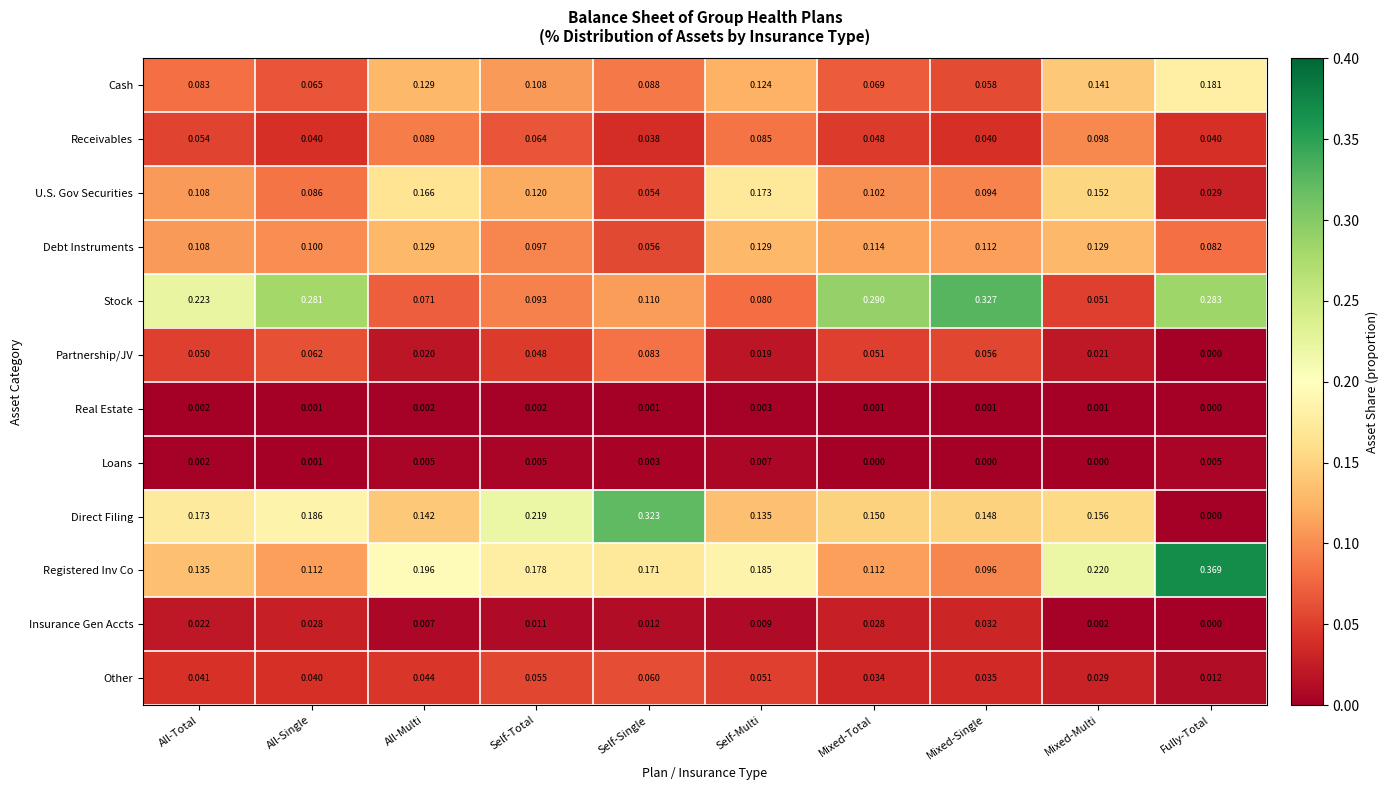

How many distinct data groups are displayed?

12